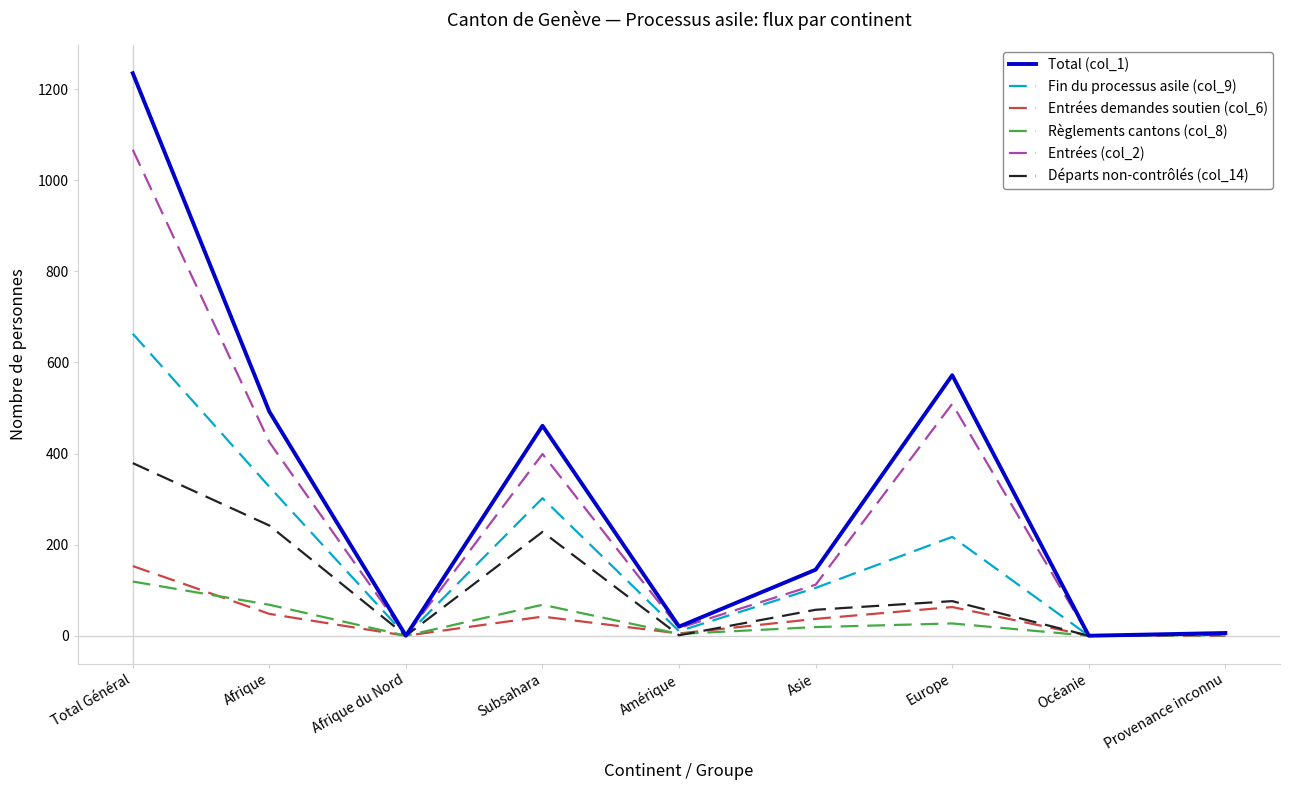

Is it true that Départs non-contrôlés (col_14) equals 379 at Total Général?

True